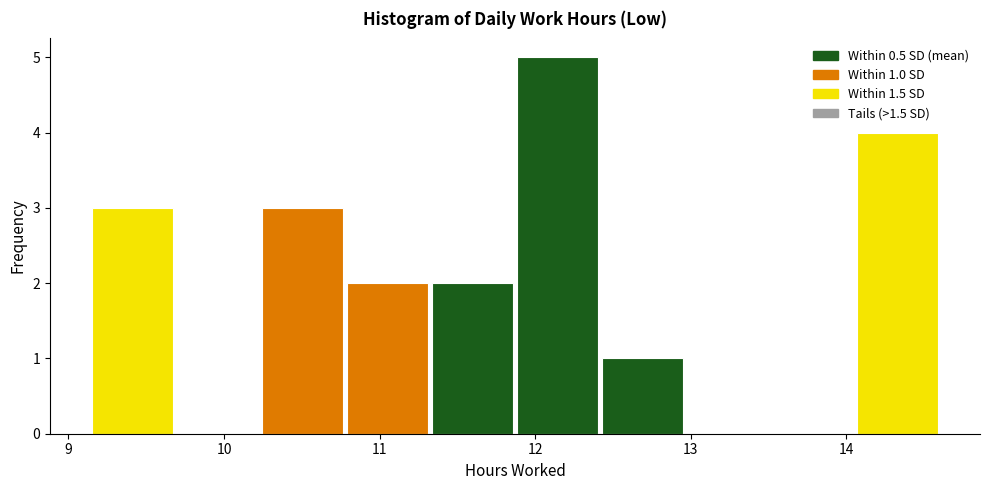

Which range on the x-axis has the tallest bar?

11.9 to 12.4